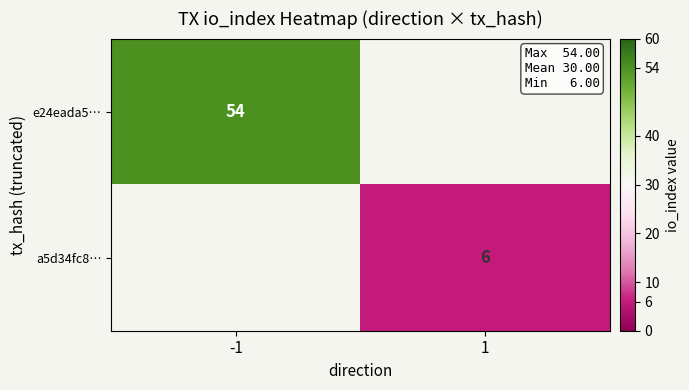

Count the number of categories in the chart.

2